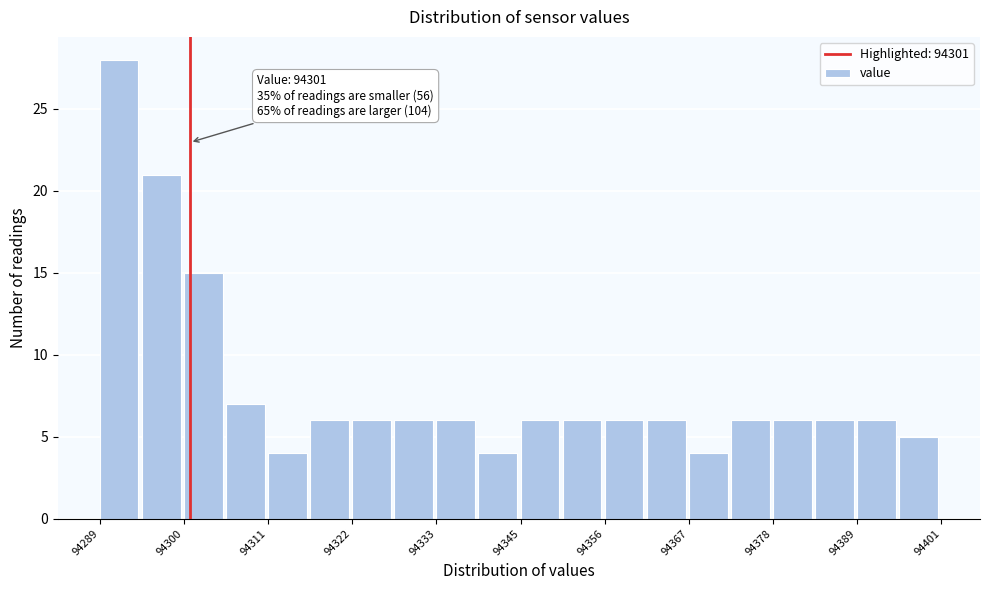

Read against the x-axis, roughly where is the centre of the tallest bar?

94292